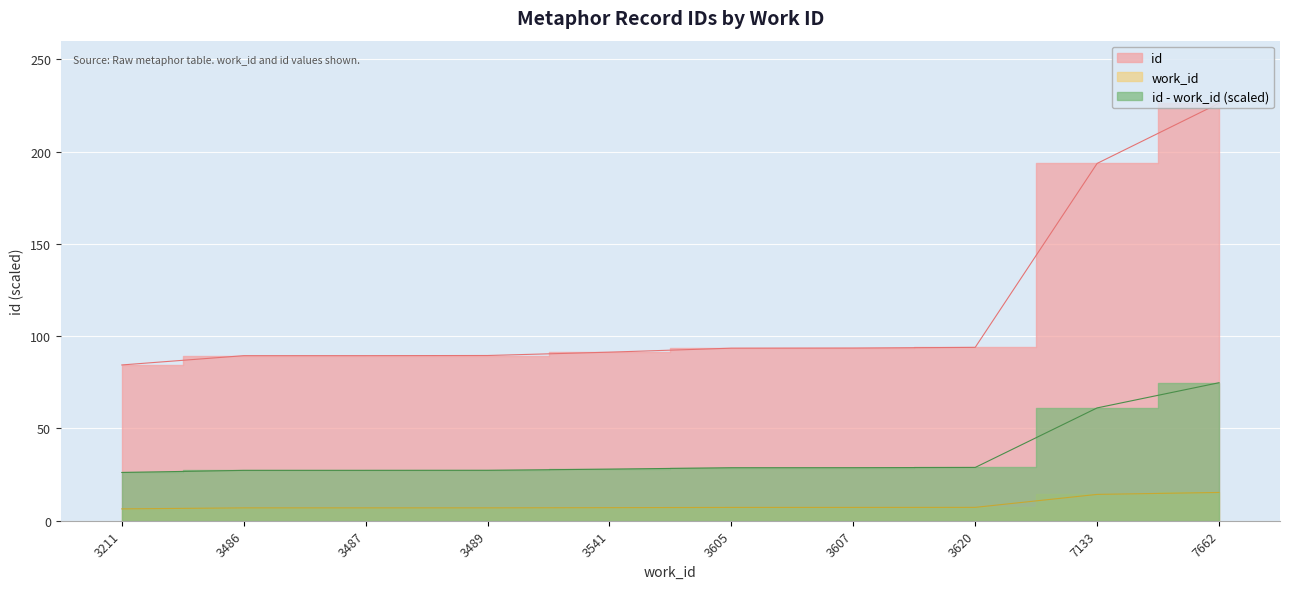

The value of id at 3211 is 84.4. True or false?

True